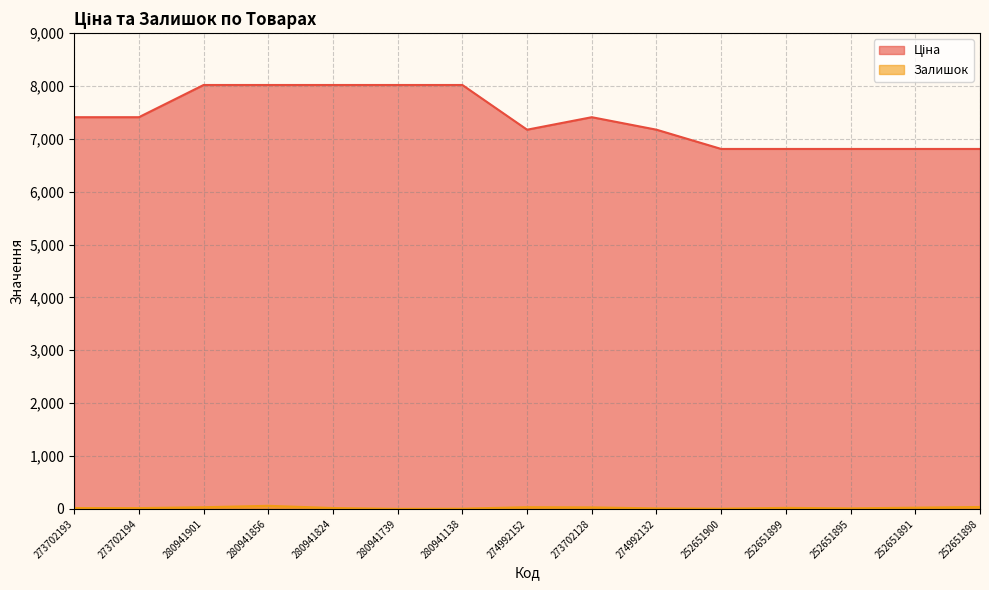

Reading left to right, list all the values displayed in this chart.

Ціна: 273702193=7410.0	273702194=7410.0	280941901=8019.3	280941856=8019.3	280941824=8019.3	280941739=8019.3	280941138=8019.3	274992152=7173.5	273702128=7410.0	274992132=7173.5	252651900=6809.2	252651899=6809.2	252651895=6809.2	252651891=6809.2	252651898=6809.2
Залишок: 273702193=15.0	273702194=14.0	280941901=30.0	280941856=57.0	280941824=15.0	280941739=0.0	280941138=3.0	274992152=31.0	273702128=27.0	274992132=8.0	252651900=3.0	252651899=18.0	252651895=9.0	252651891=22.0	252651898=35.0